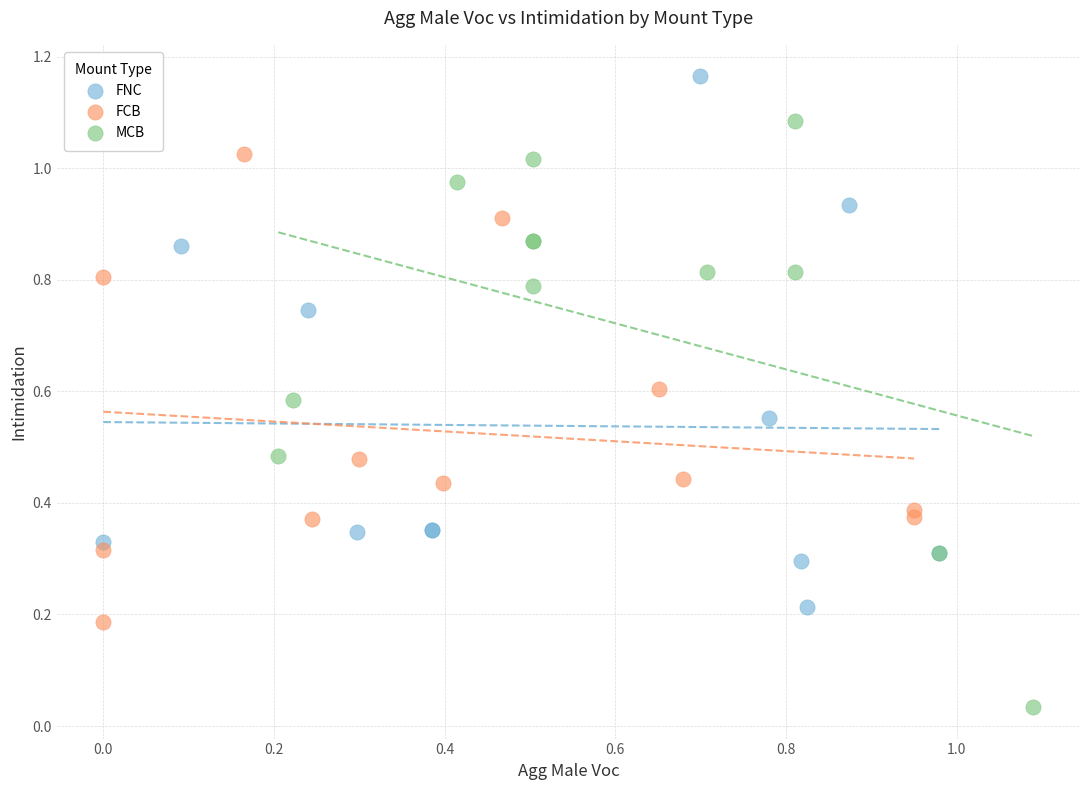

Which series contains the lowest Y value?

MCB